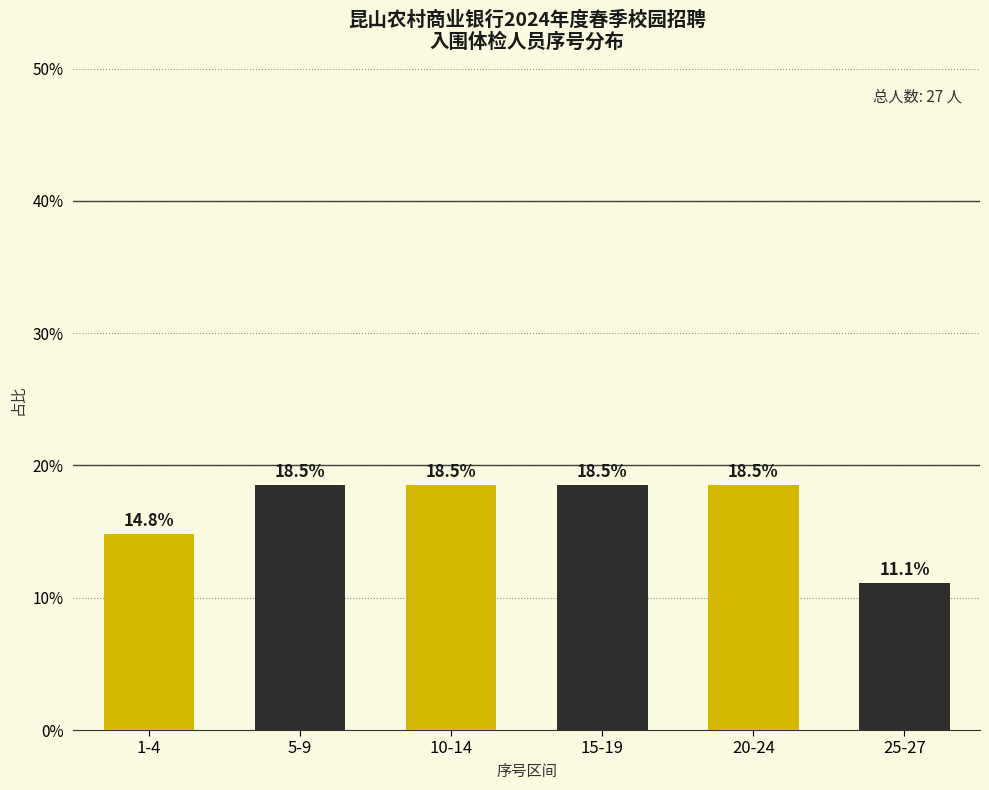

Reading right to left, list all the values displayed in this chart.

25-27=11.1	20-24=18.5	15-19=18.5	10-14=18.5	5-9=18.5	1-4=14.8